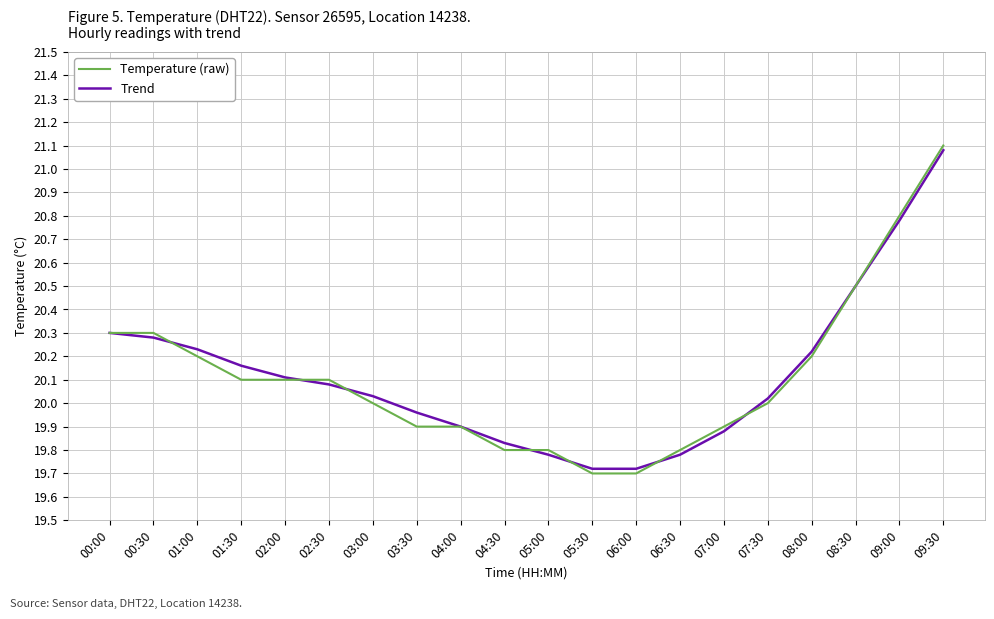

At which label does Trend reach its peak?

09:30